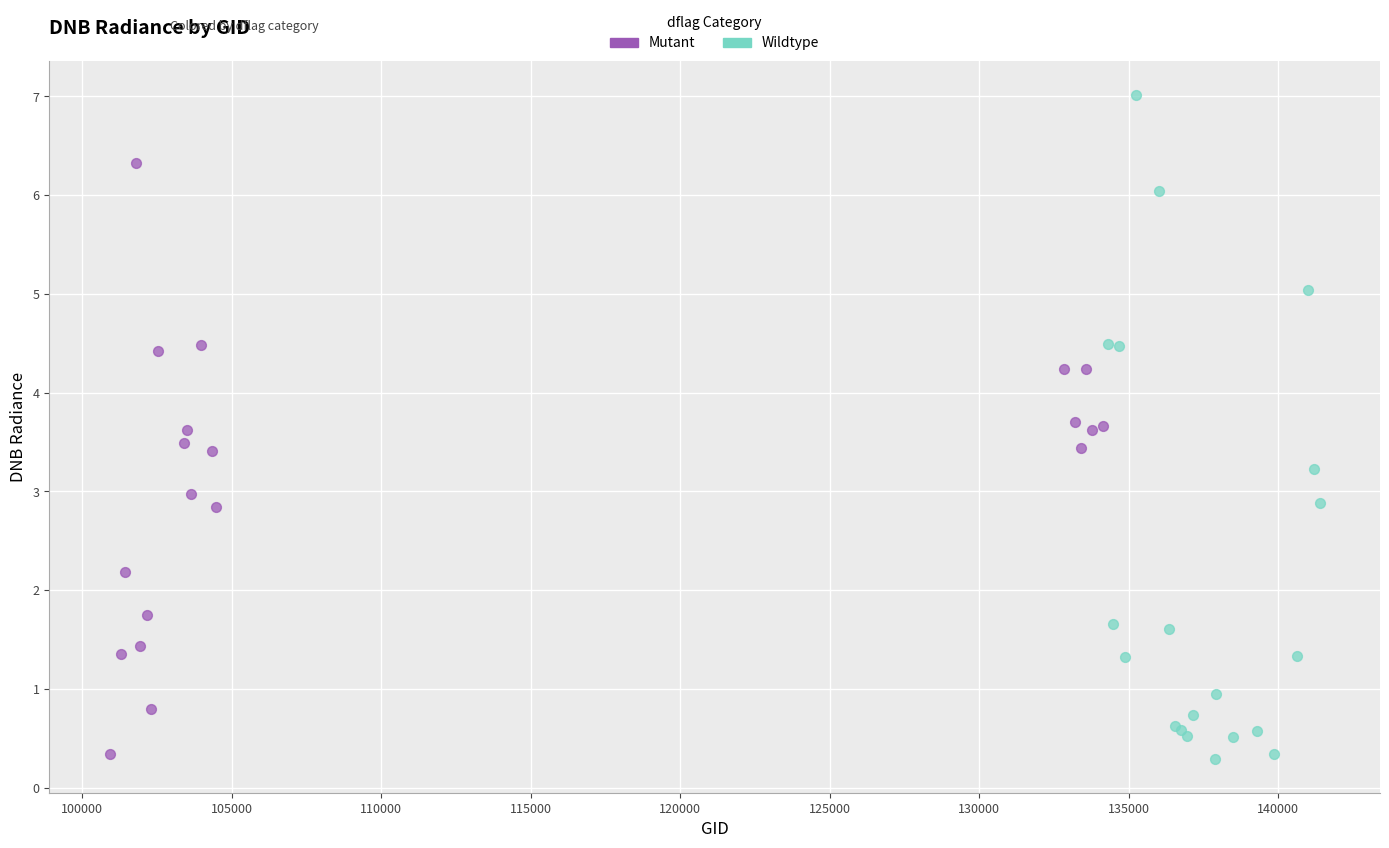

Which series has the widest spread of Y values?

Wildtype